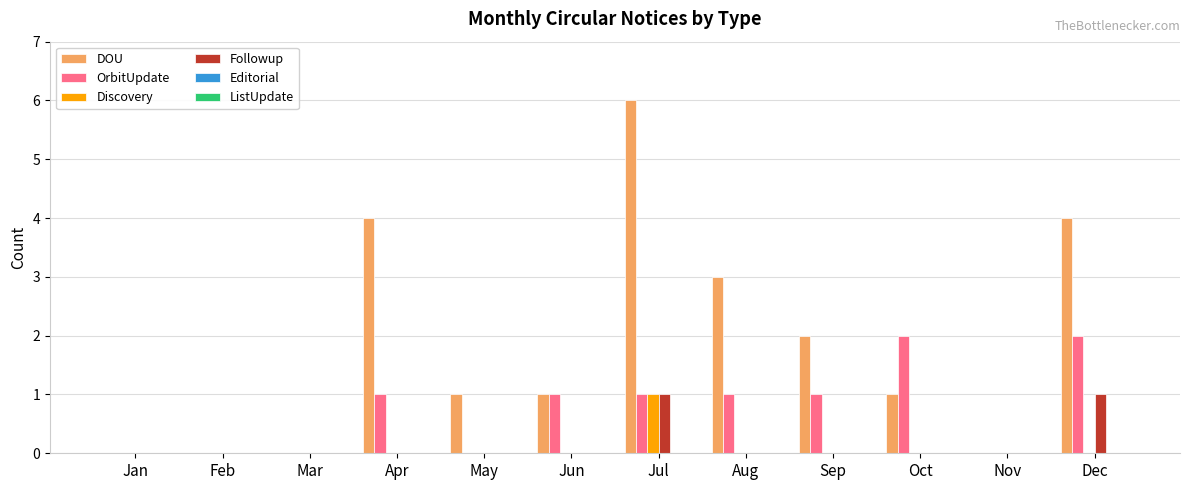

Which series changed the most between Apr and Oct?

DOU